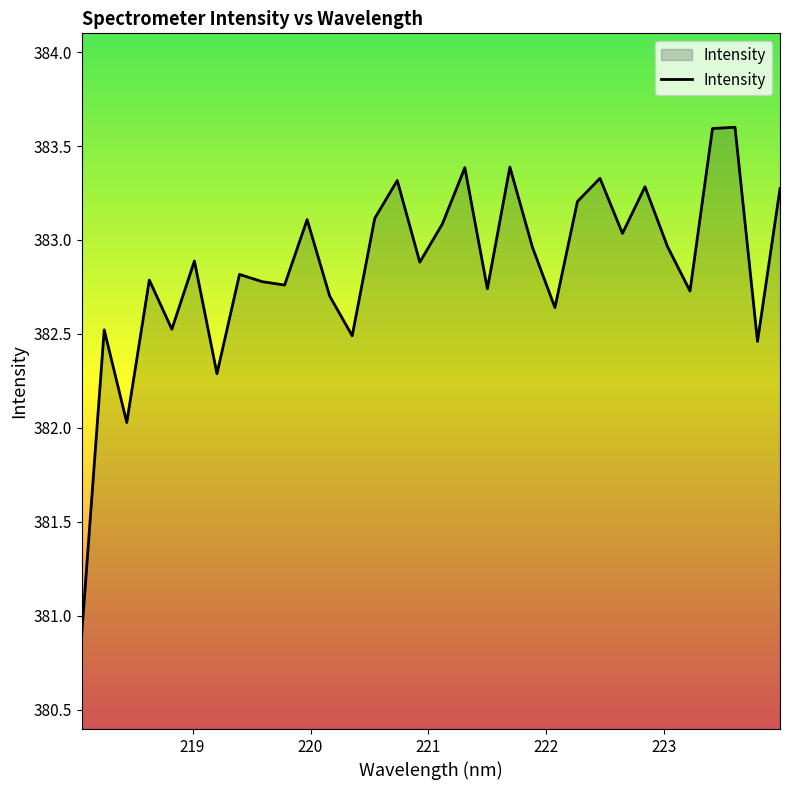

What is the greatest value displayed?

383.6